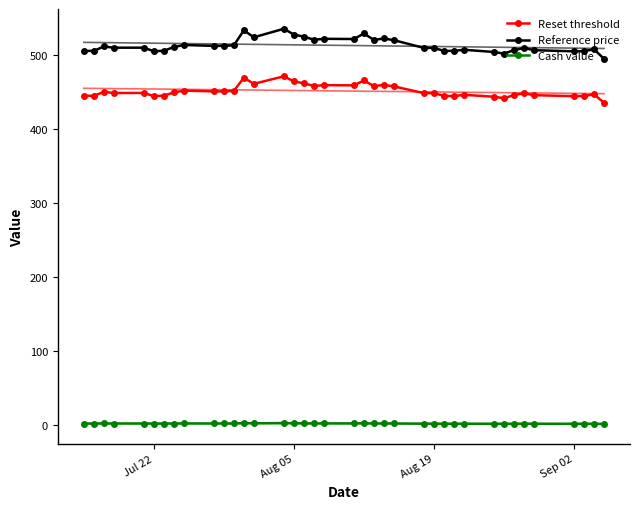

What is the difference between the maximum and minimum values in the Reference price series?

40.6